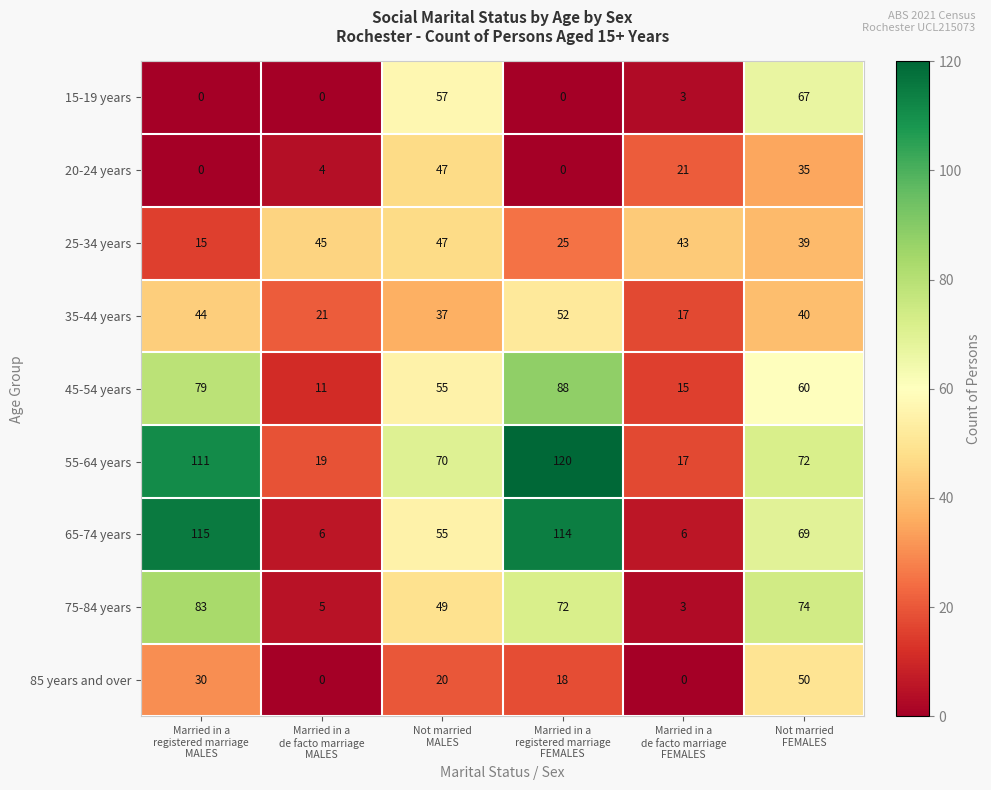

What is the average value of the 20-24 years series?

18